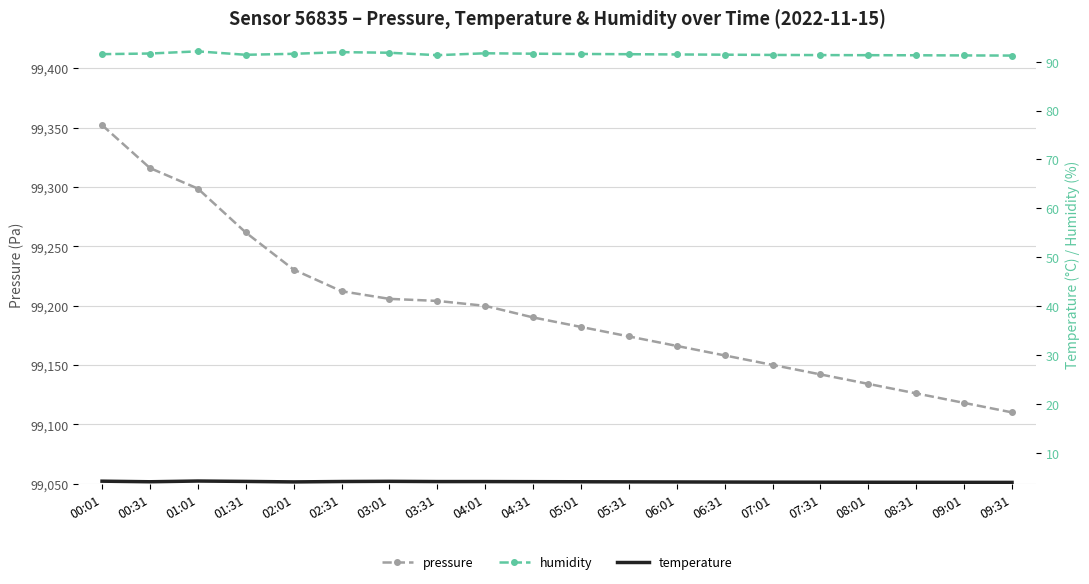

What is the difference between the maximum and minimum values in the humidity series?

0.9